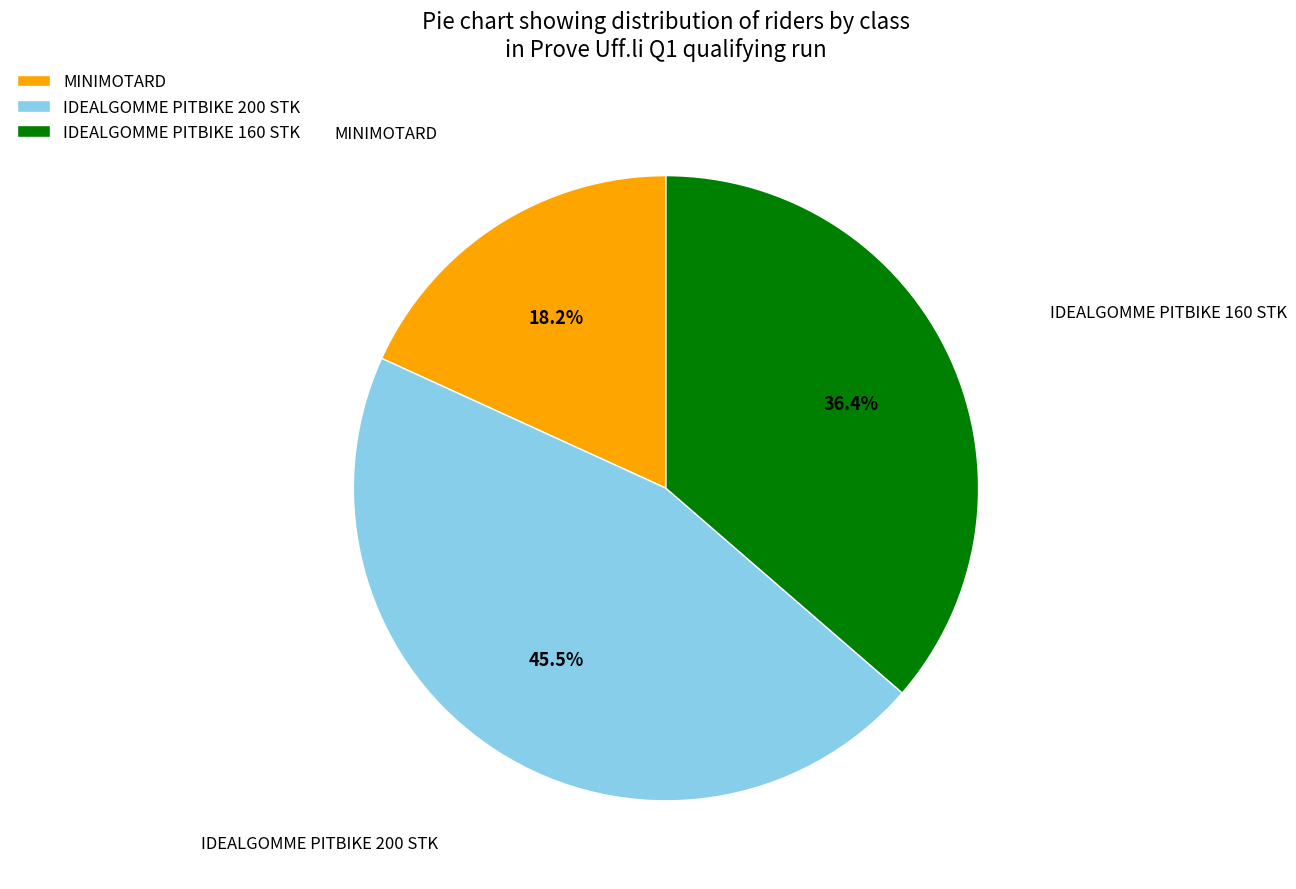

To the nearest percent, what is the difference between the largest and smallest slice percentages?

27%